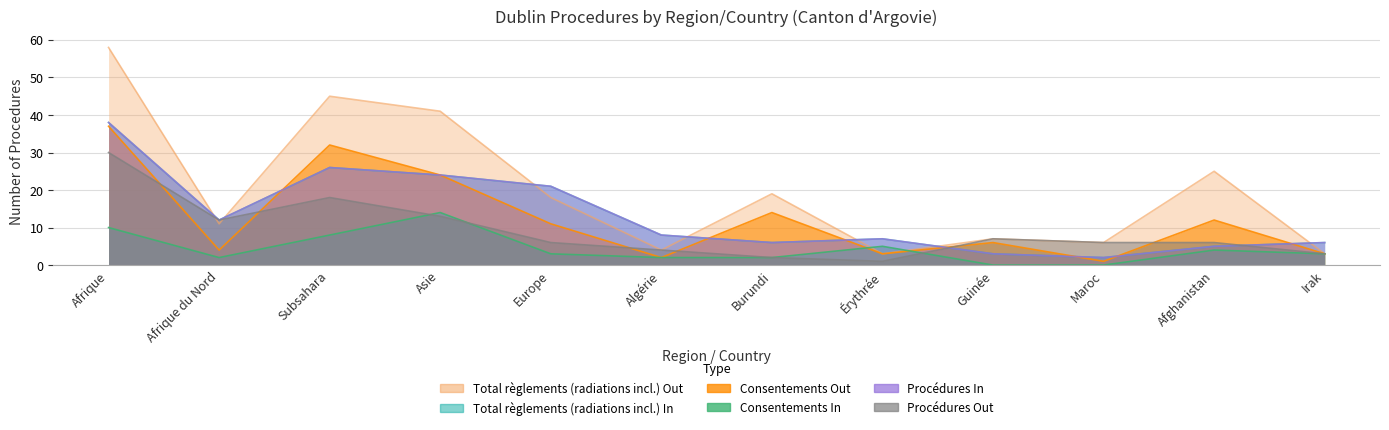

Between Asie and Afghanistan, which series saw the biggest shift?

Total règlements (radiations incl.) In